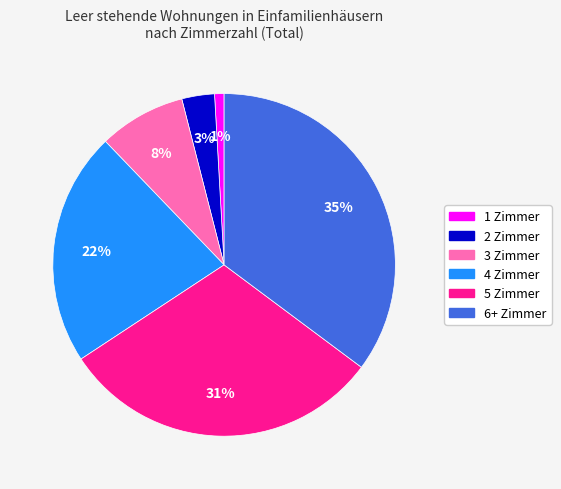

Which has a higher value, 5 Zimmer or 1 Zimmer?

5 Zimmer